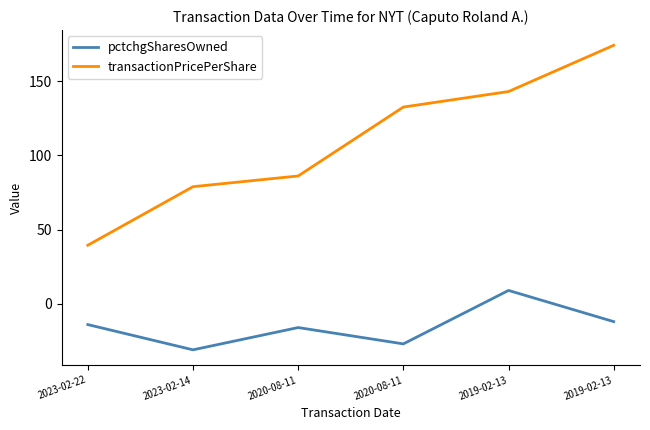

How many lines are shown in the chart?

2